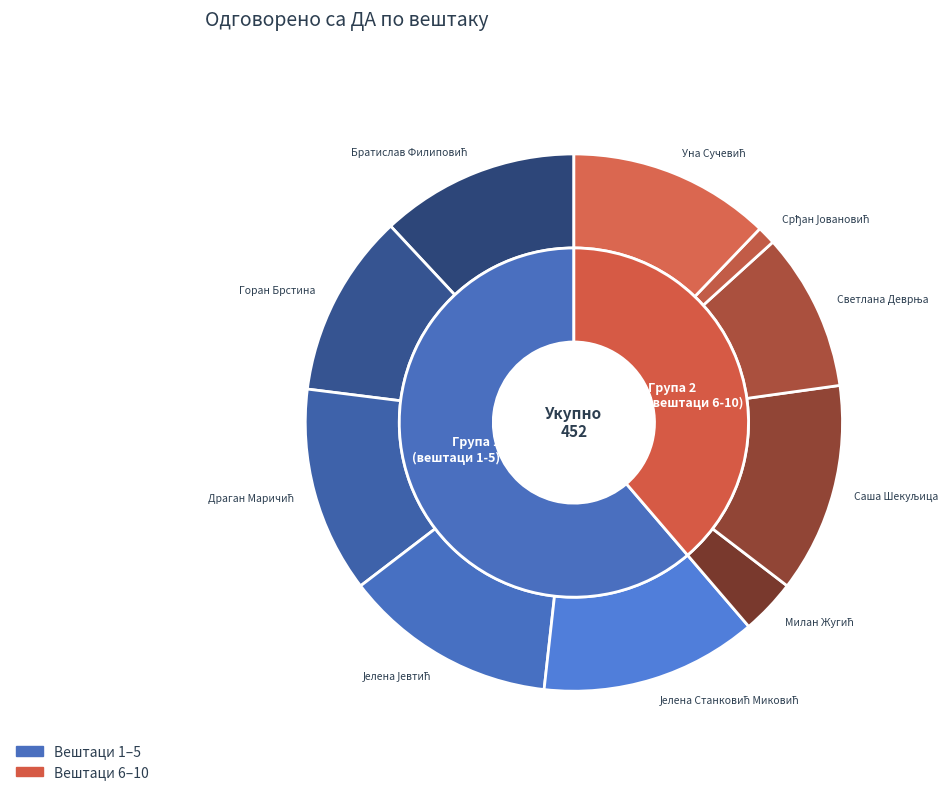

To the nearest percent, what percentage of the pie is Јелена Станковић Миковић?

13%